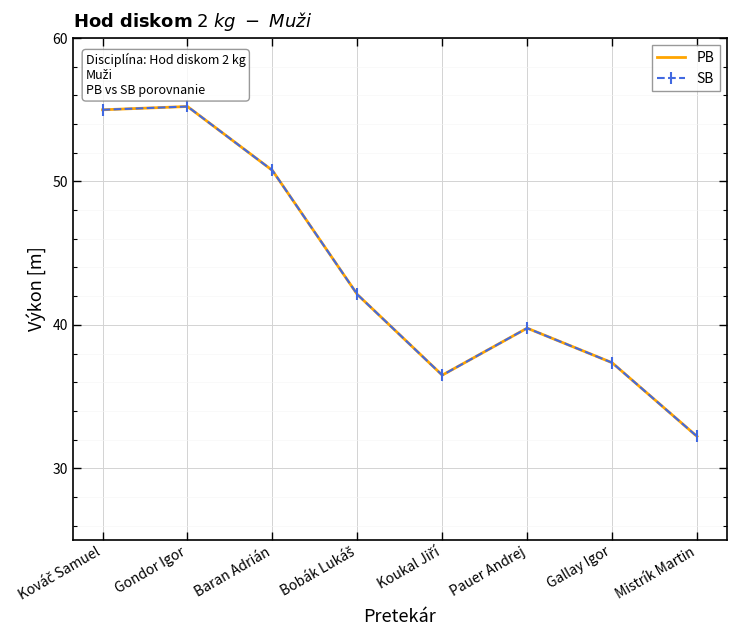

Is the value of SB at Koukal Jiří greater than the value of PB at Kováč Samuel?

No